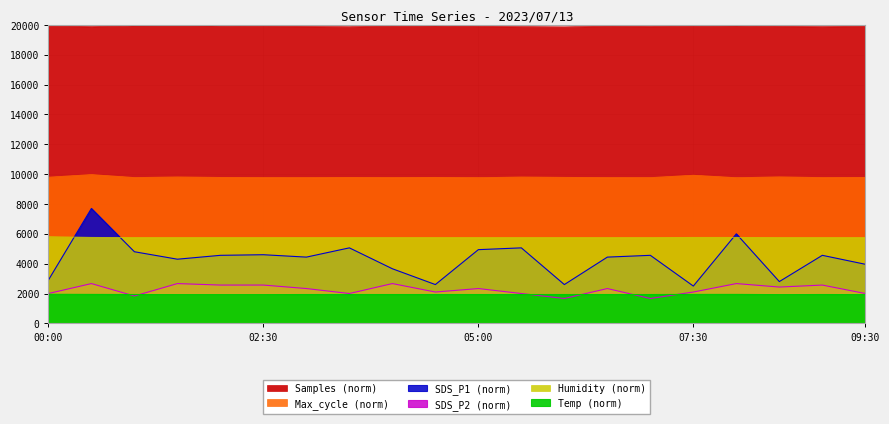

True or false: Temp has more than 2 interior local peaks.

False